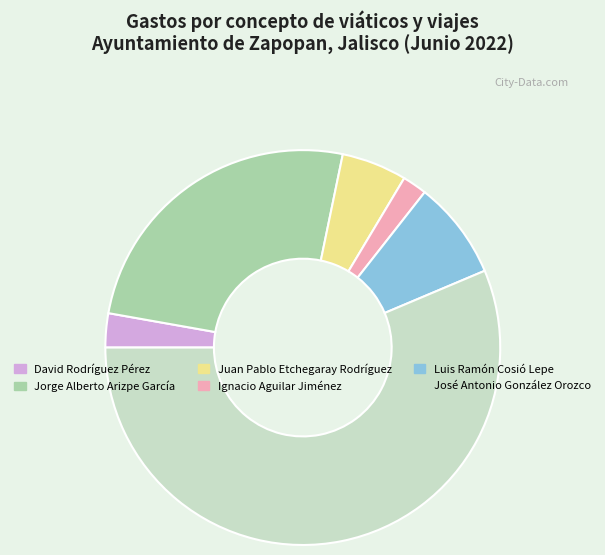

How many slices are in this pie chart?

6